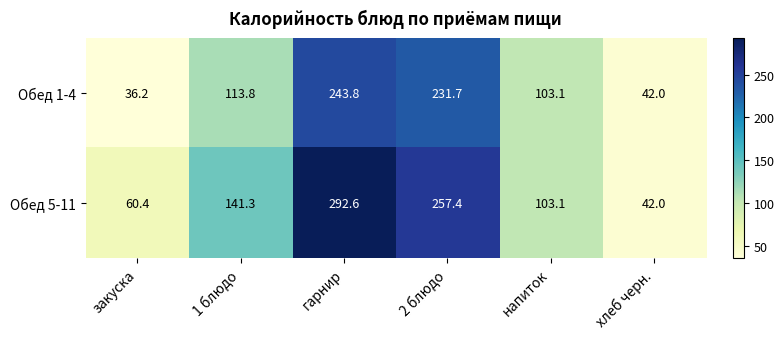

Which series has the largest range (max minus min)?

Обед 5-11